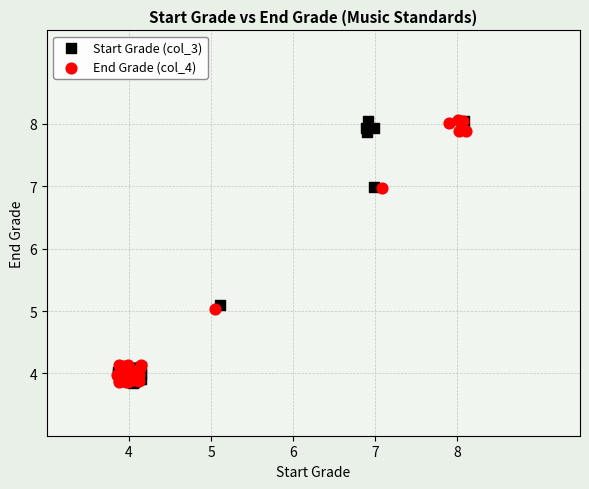

What are all the series names shown in the legend?

Start Grade (col_3), End Grade (col_4)